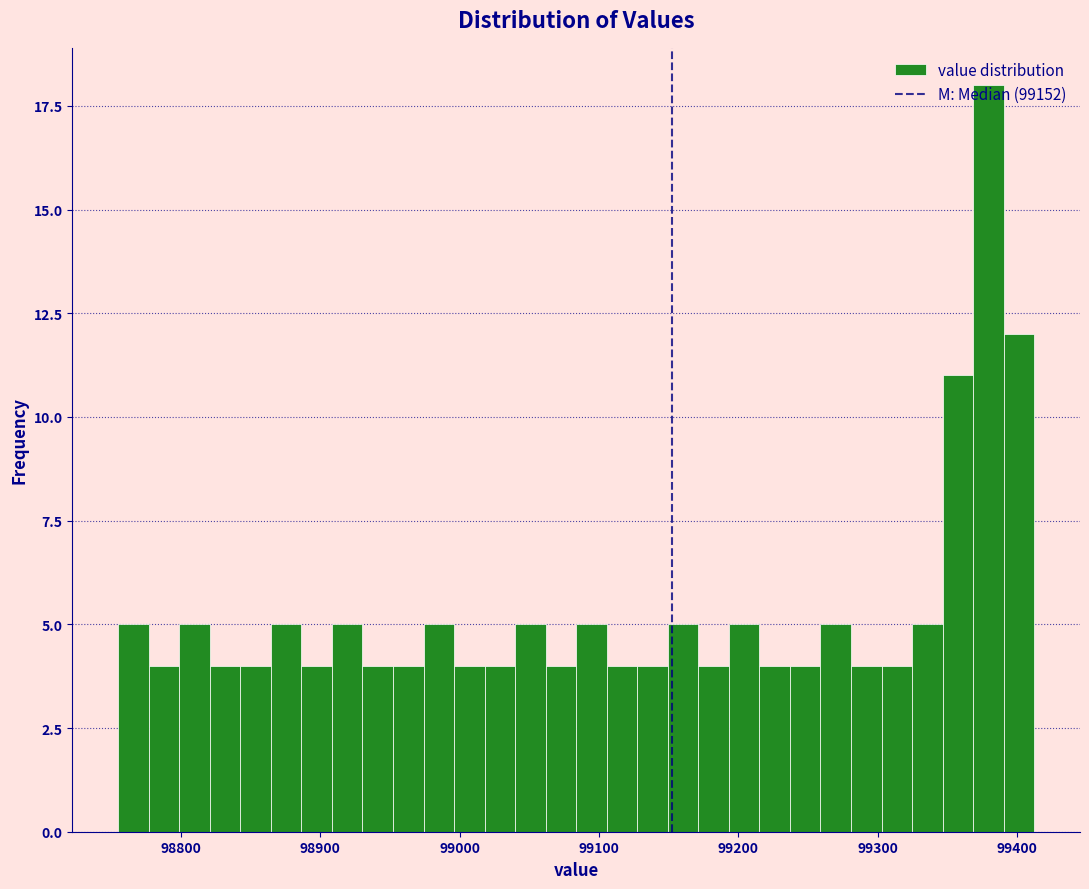

Around what value on the x-axis is the tallest bar? Give the approximate position of its centre, as read against the axis.

99380